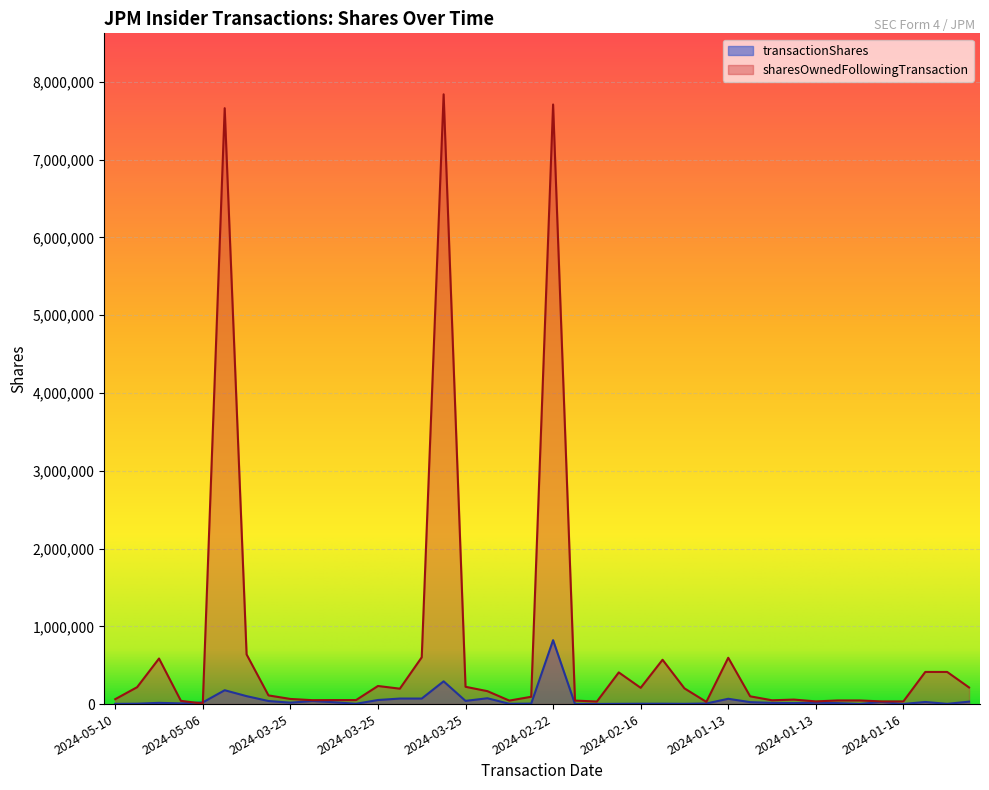

What is the difference between the maximum and second lowest values in the transactionShares series?

820129